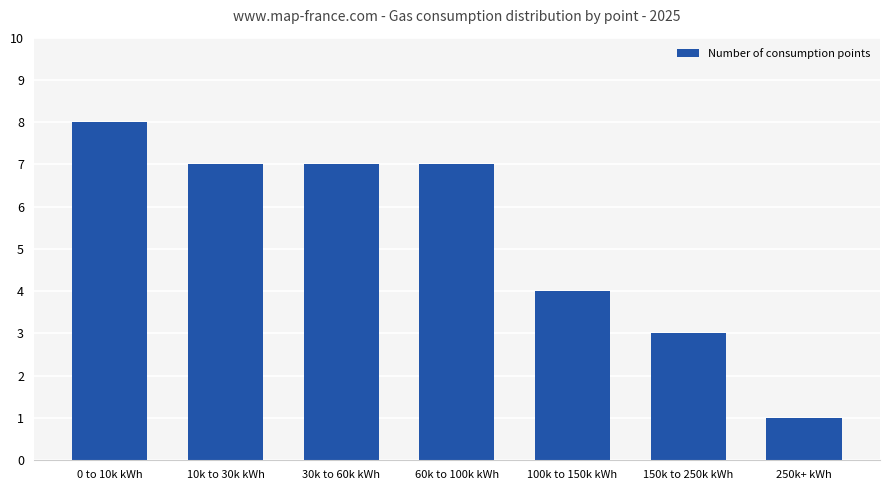

Count the number of categories in the chart.

7